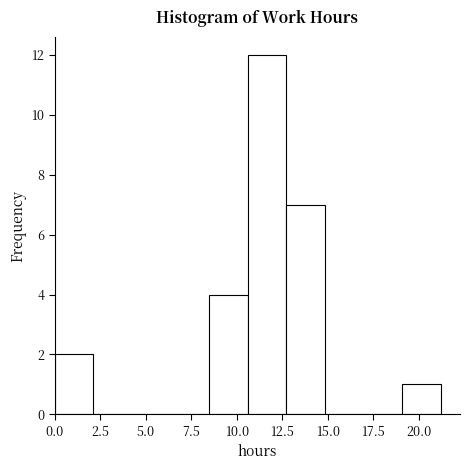

How tall is the bar that spans 12.5 to 15.0 on the x-axis? Neither the bar edges nor the heights are printed on the chart, so give them approximately, as read against the axes.

7